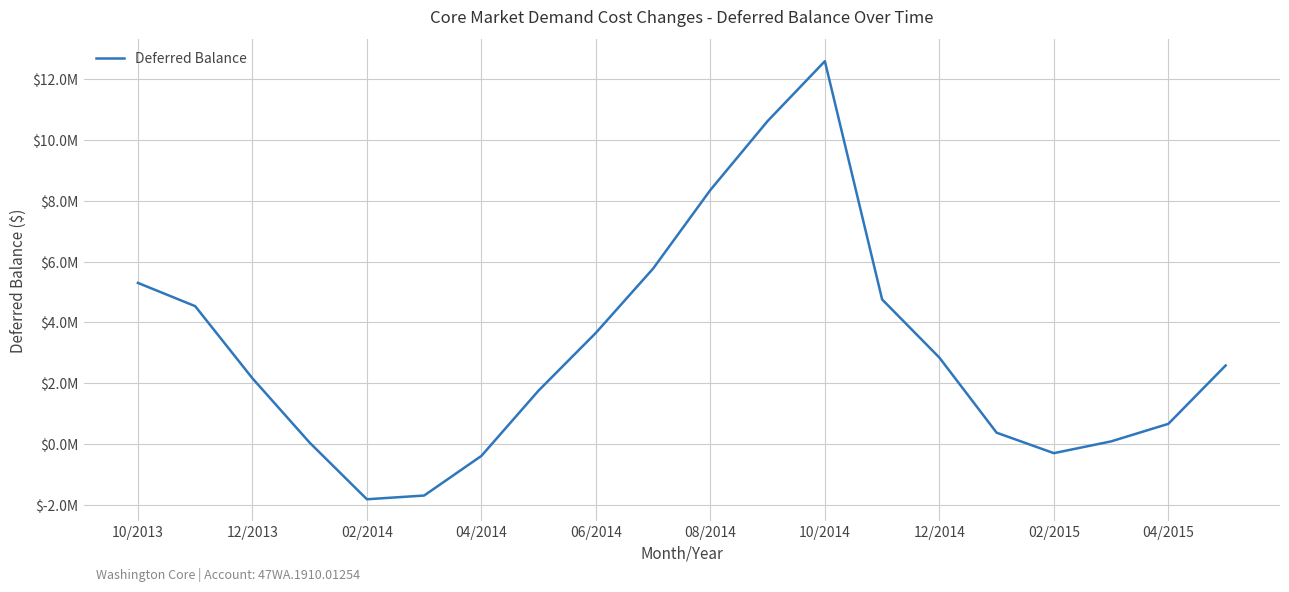

Does the chart display data point markers on the line(s)?

No